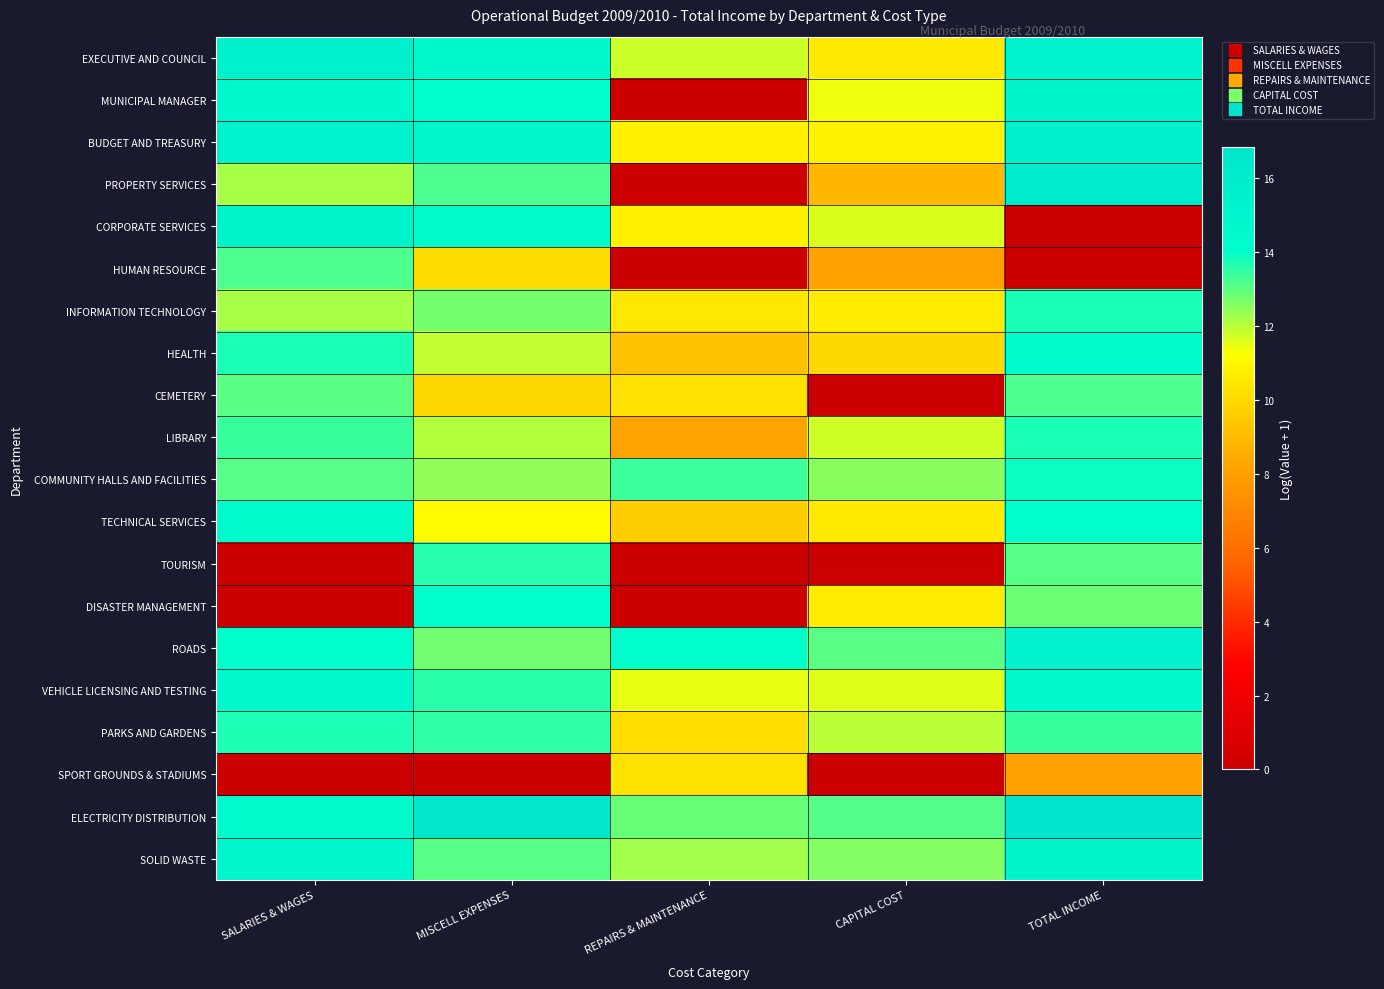

What is the total value across all series at SALARIES & WAGES?

237.6